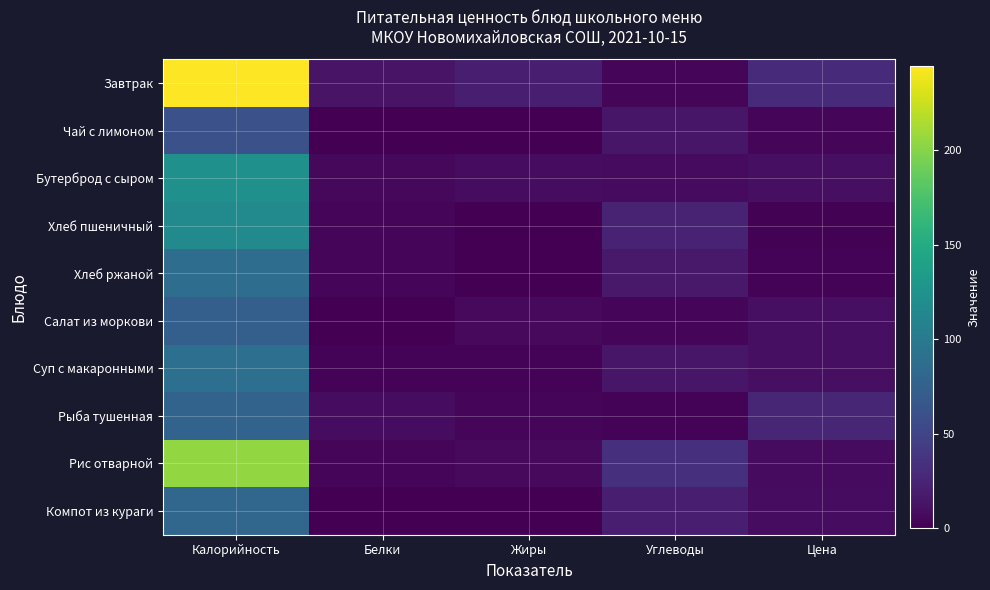

What is the total value across all series at Белки?

39.6